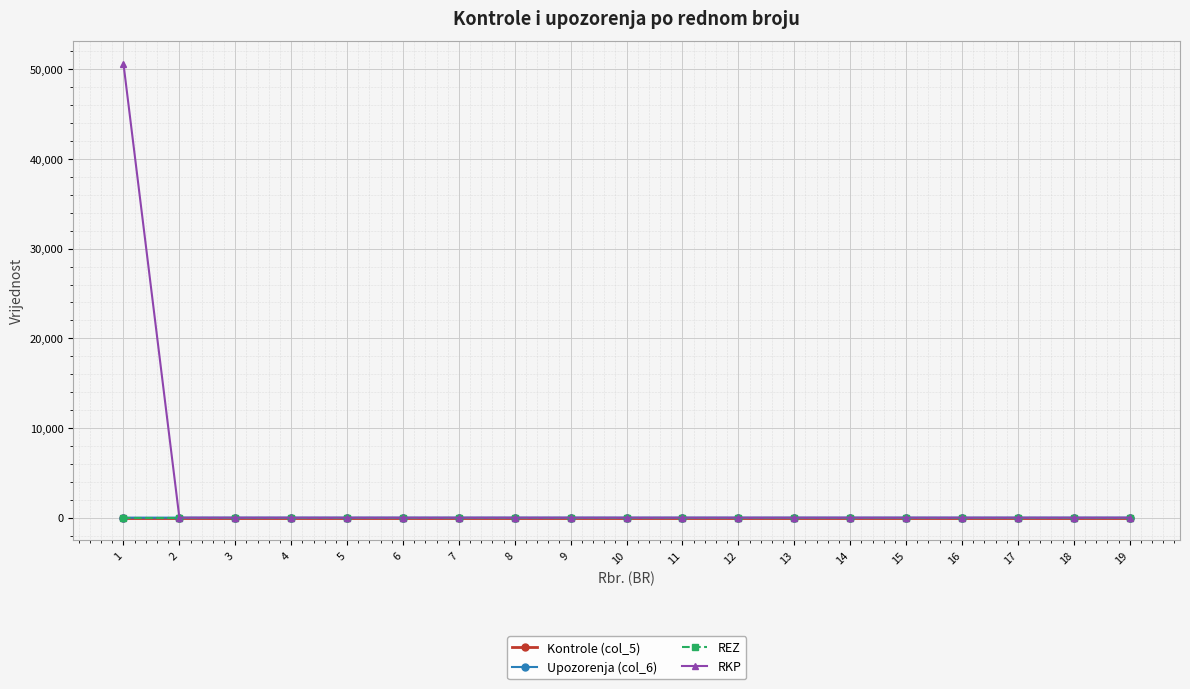

Does the chart display data point markers on the line(s)?

Yes